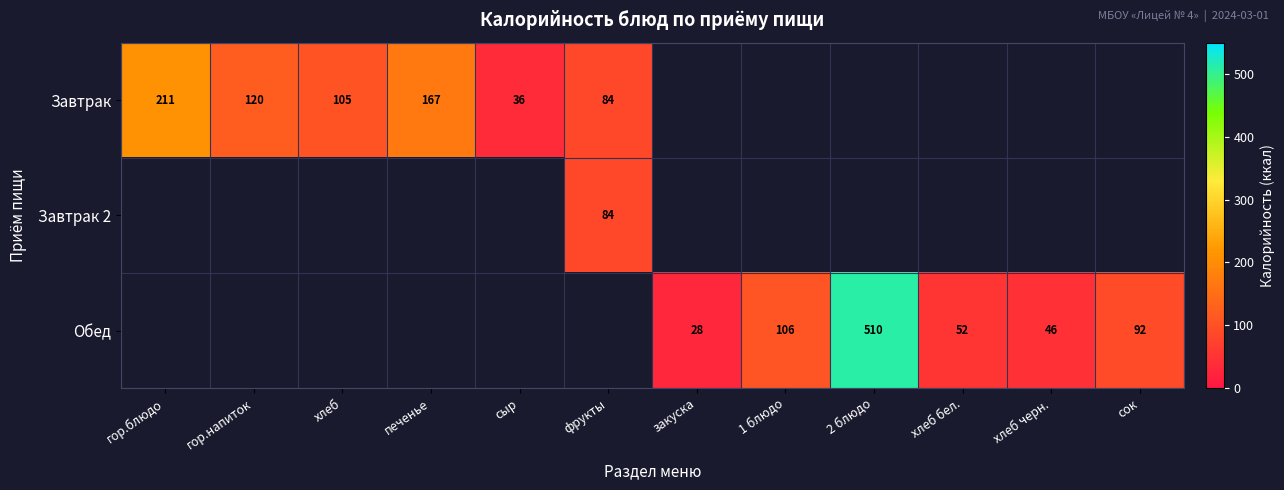

How many data points does each series have?

12